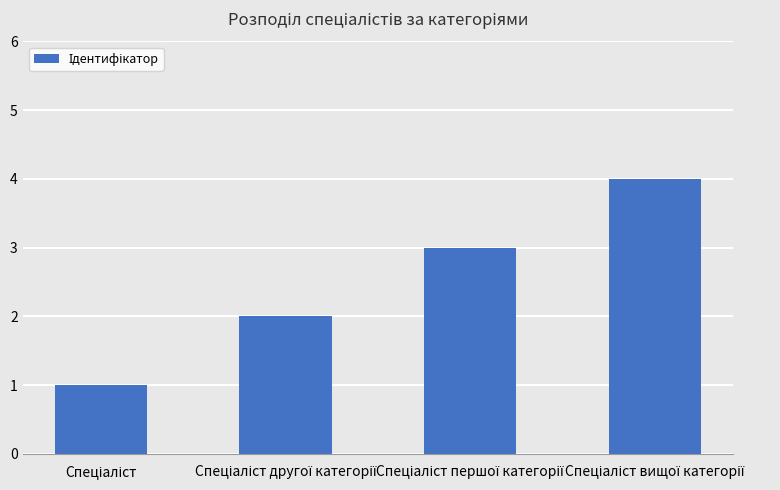

Reading left to right, what are all the values shown in this chart?

1	2	3	4